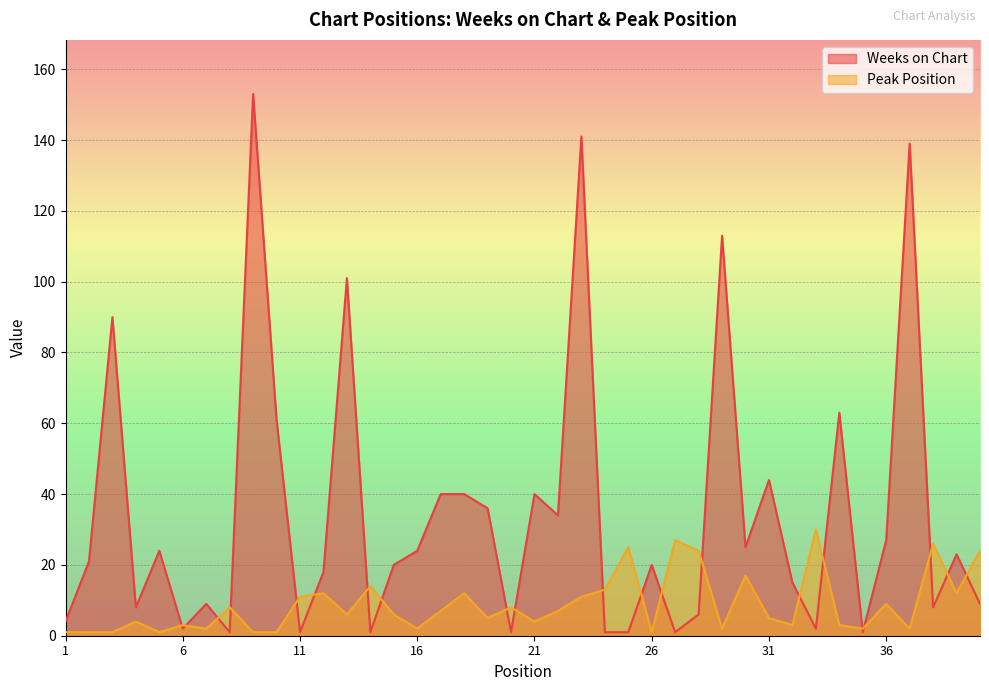

True or false: Peak Position has a value of 3 at 22.

False